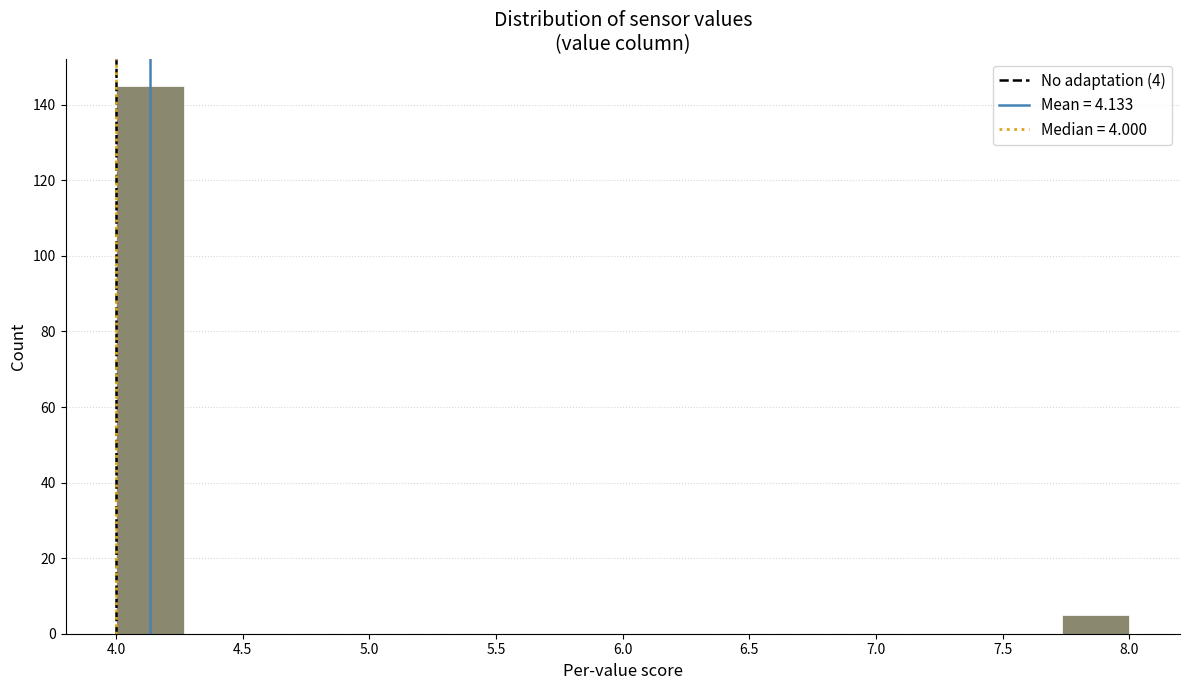

Reading left to right, list every bar in this chart as the range it spans on the x-axis followed by its height. Neither the bar edges nor the heights are printed on the chart, so give them approximately, as read against the axes.

4.00 to 4.25: 146
4.25 to 4.55: 0
4.55 to 4.80: 0
4.80 to 5.05: 0
5.05 to 5.35: 0
5.35 to 5.60: 0
5.60 to 5.85: 0
5.85 to 6.15: 0
6.15 to 6.40: 0
6.40 to 6.65: 0
6.65 to 6.95: 0
6.95 to 7.20: 0
7.20 to 7.45: 0
7.45 to 7.75: 0
7.75 to 8.00: 6